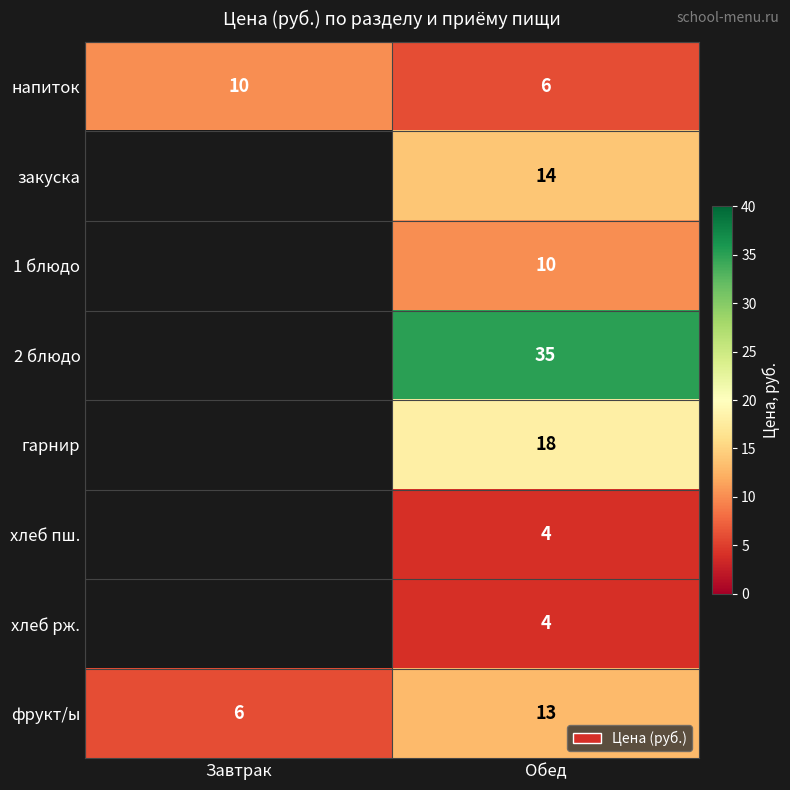

At which category is the sum across all series the highest?

Обед